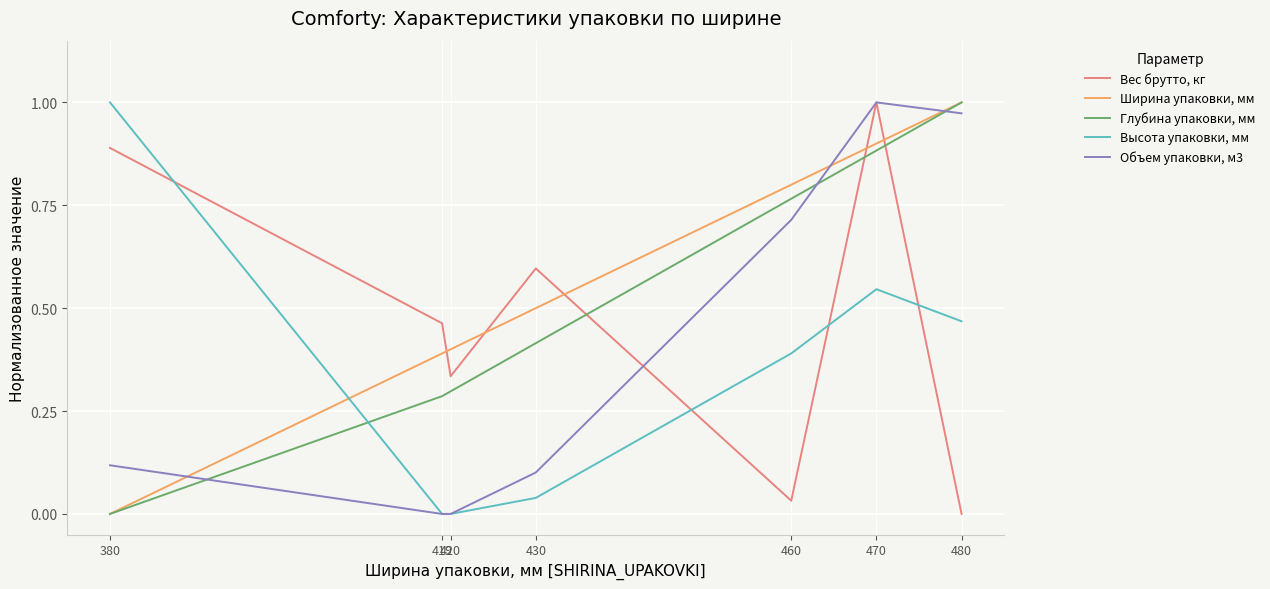

Between 380 and 419, which series saw the biggest shift?

Высота упаковки, мм